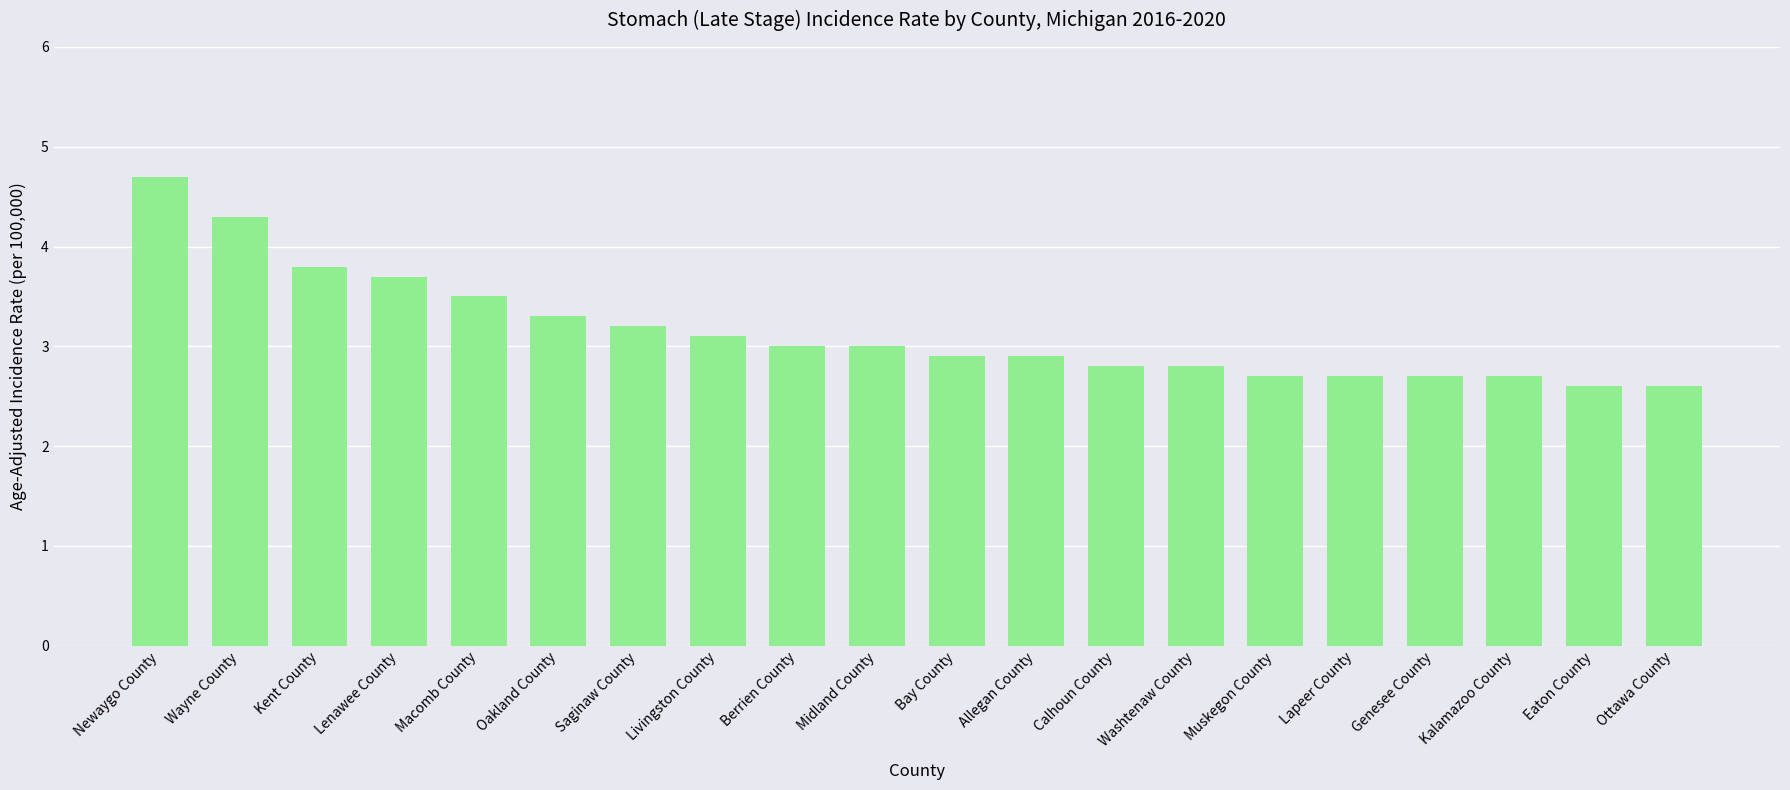

What is the difference between the values at Lapeer County and Ottawa County?

0.1